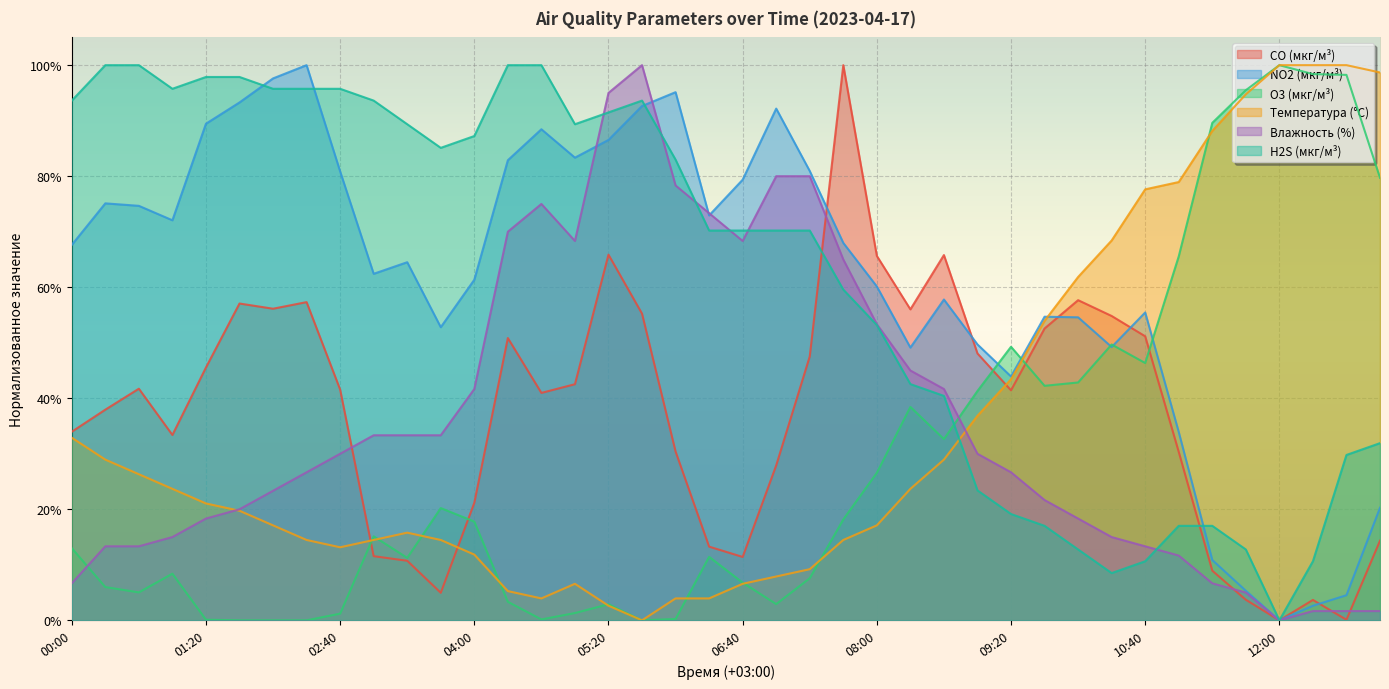

At how many categories does at least one series exceed 0?

40